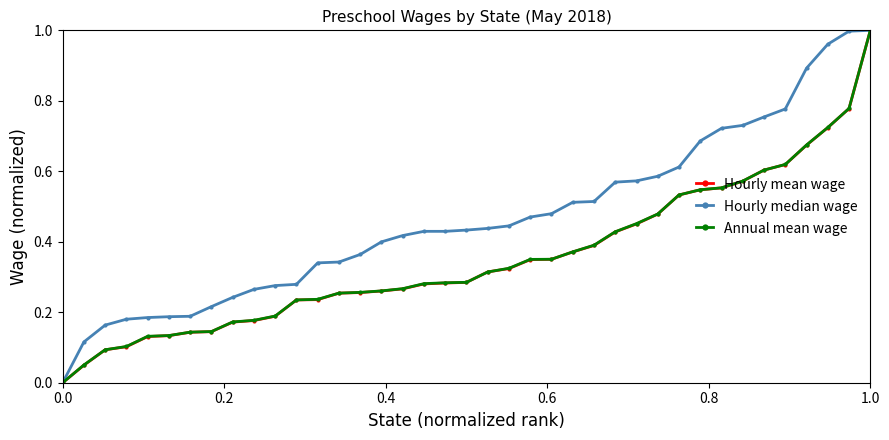

How many lines are shown in the chart?

3